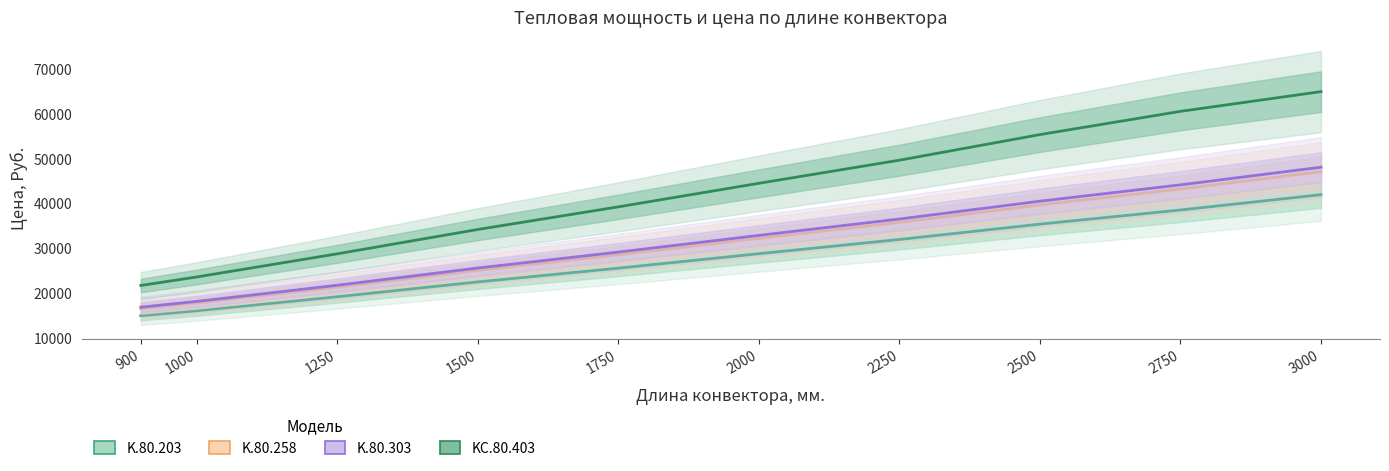

At which label does K.80.303 first exceed 32834?

2000